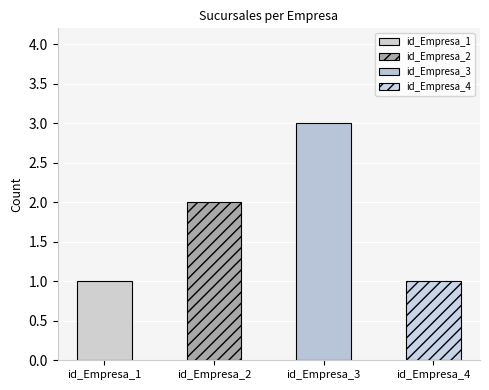

Is it true that the value at id_Empresa_1 is 1?

True